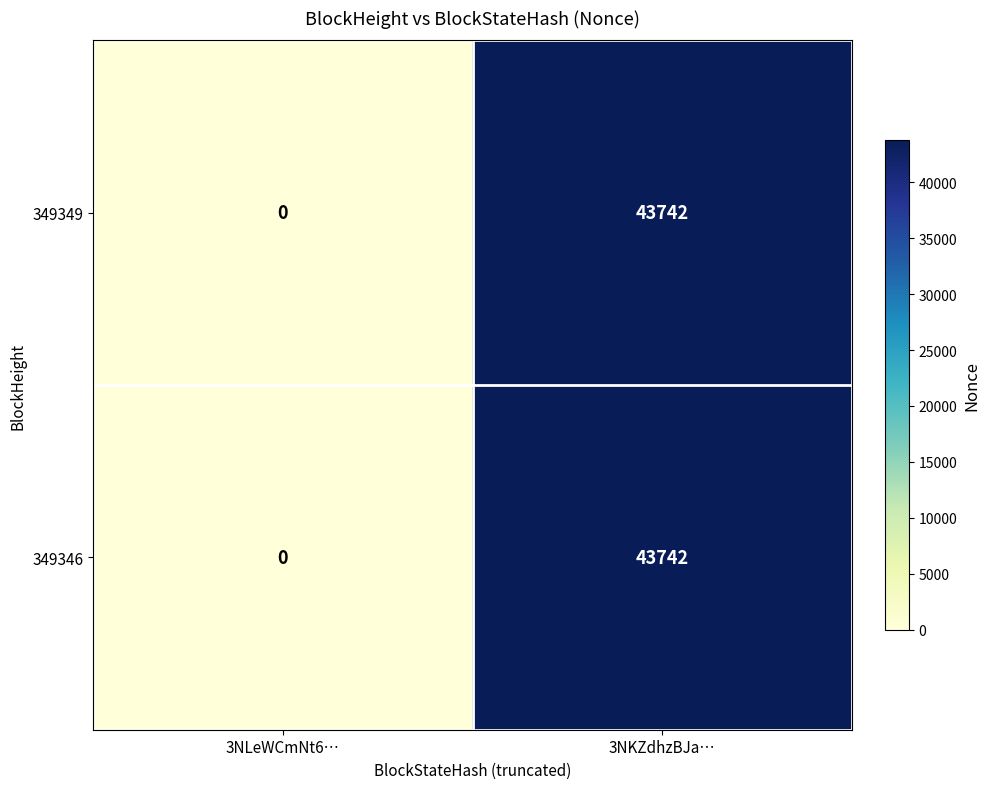

List the labels in order of 349346 value, largest first.

3NKZdhzBJa…, 3NLeWCmNt6…